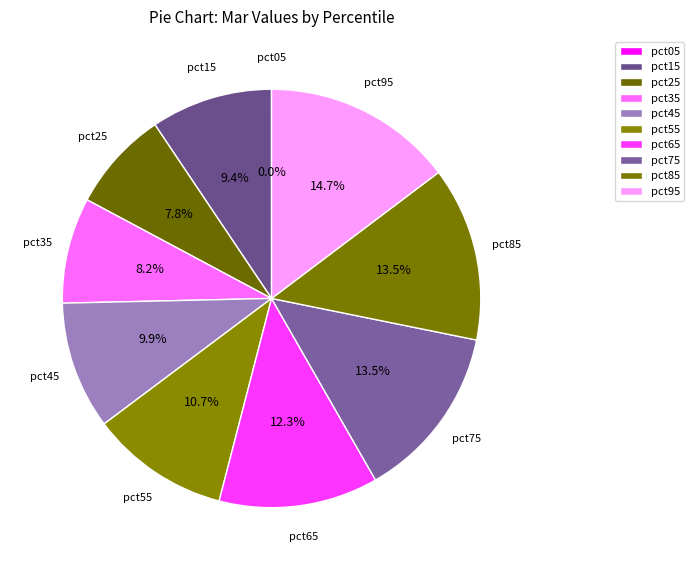

How many segments does this pie chart have?

10